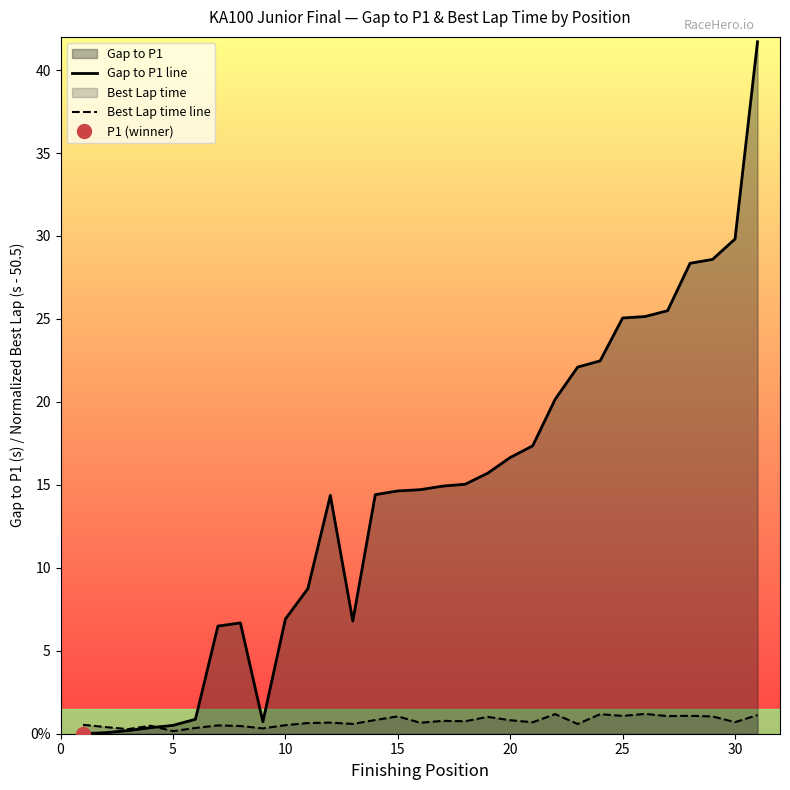

Rank the series by their average value, from highest to lowest.

Gap to P1 line, Best Lap time line